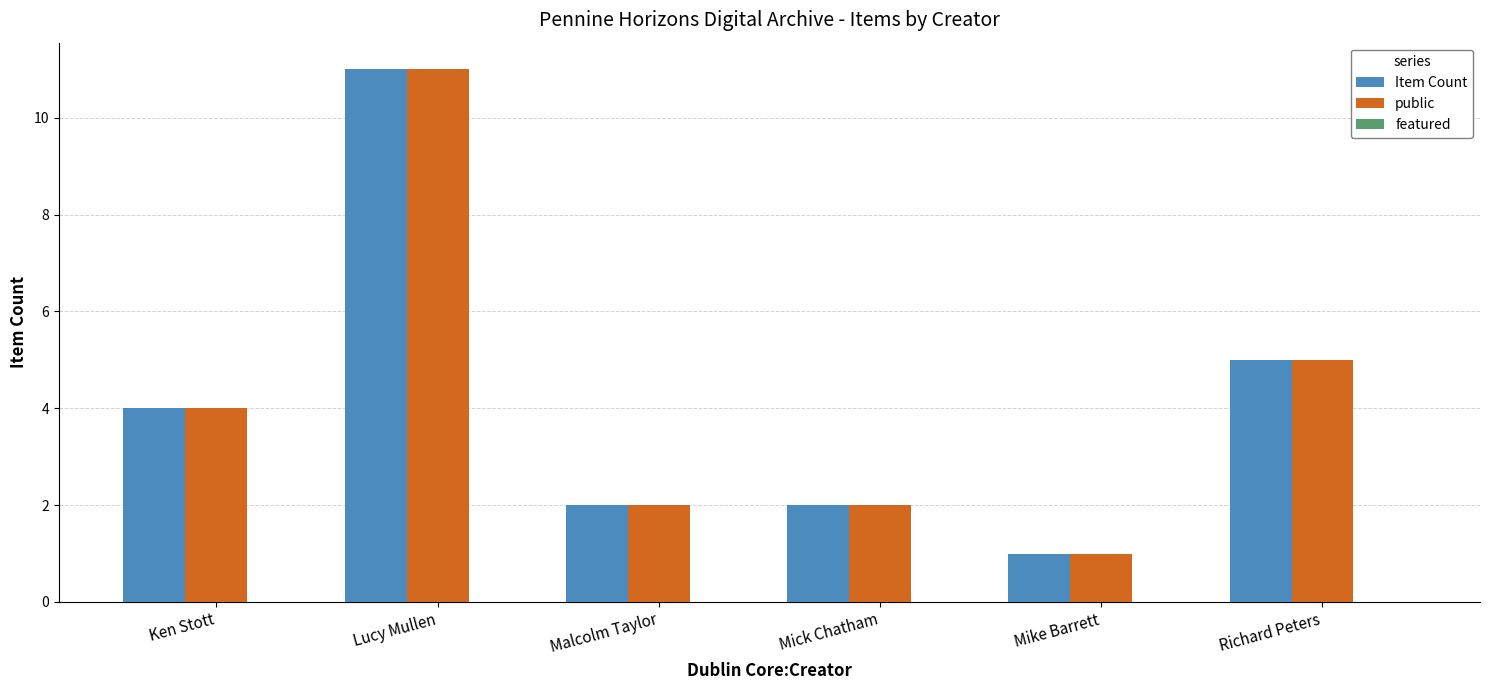

What is the sum of all Item Count values?

25